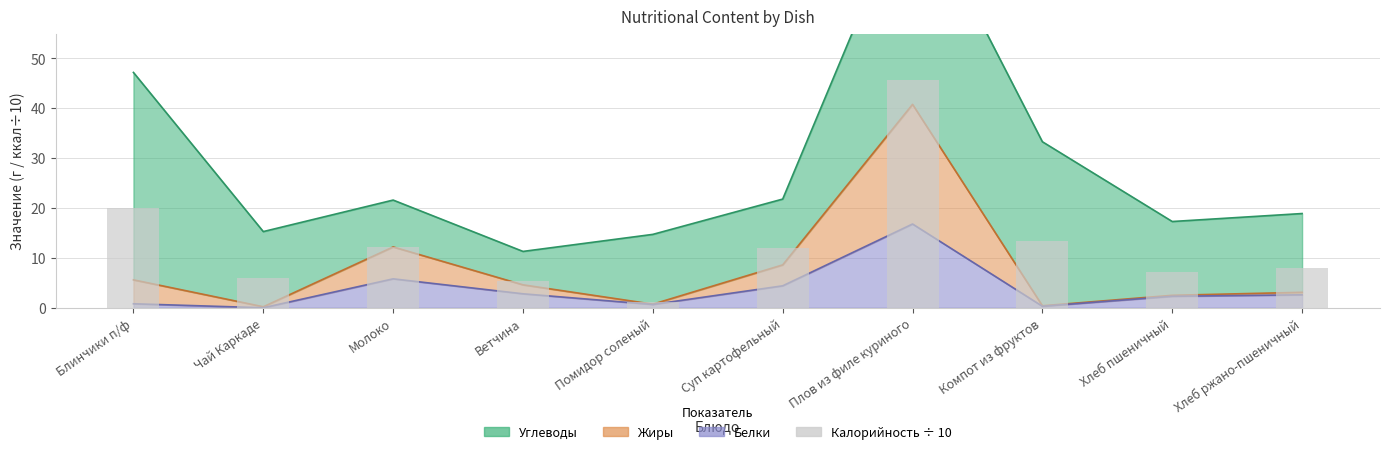

What is the label of the 9th bar from the left?

Хлеб пшеничный